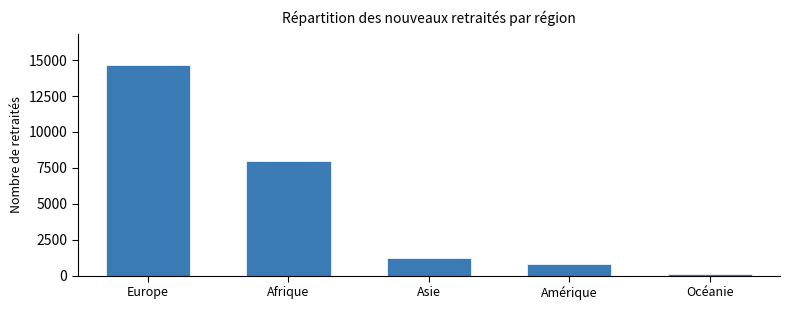

Reading left to right, extract all data points from this chart.

14647	7958	1213	803	115